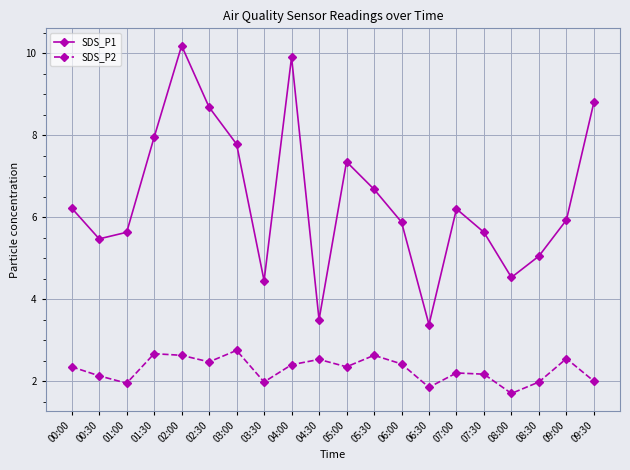

The SDS_P1 series shows 15.3 at 02:00. True or false?

False